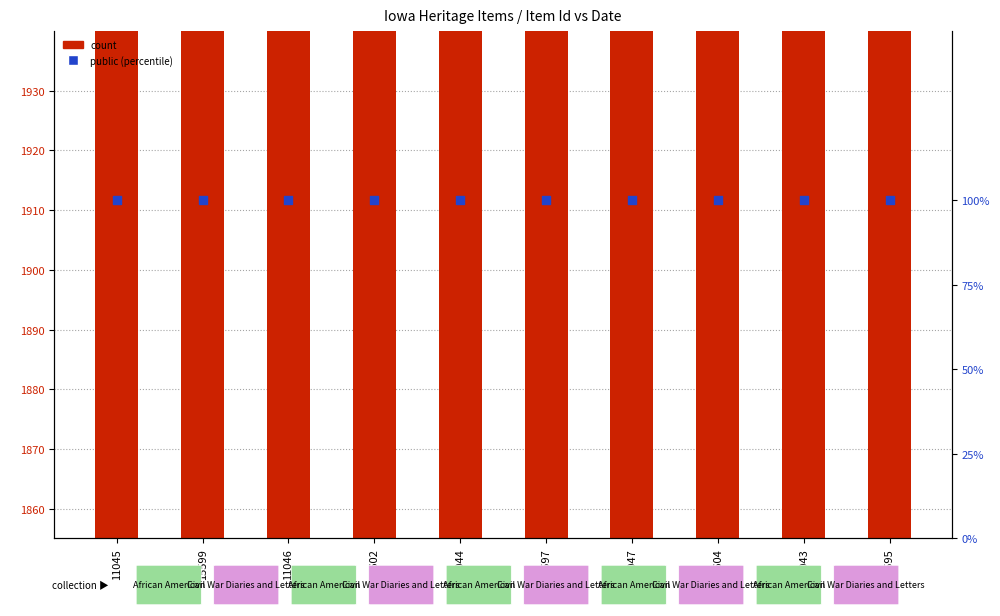

Which series has the widest spread of Y values?

count